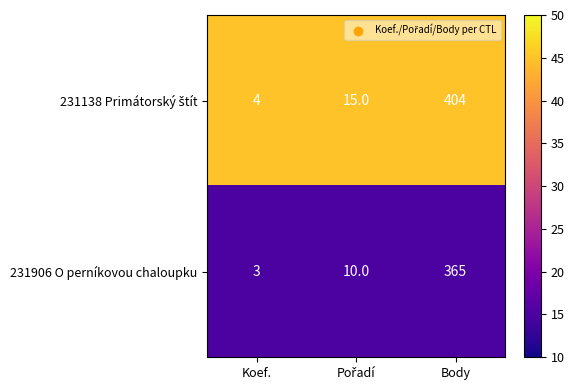

True or false: 231906 O perníkovou chaloupku has a value of 1 at Koef..

False